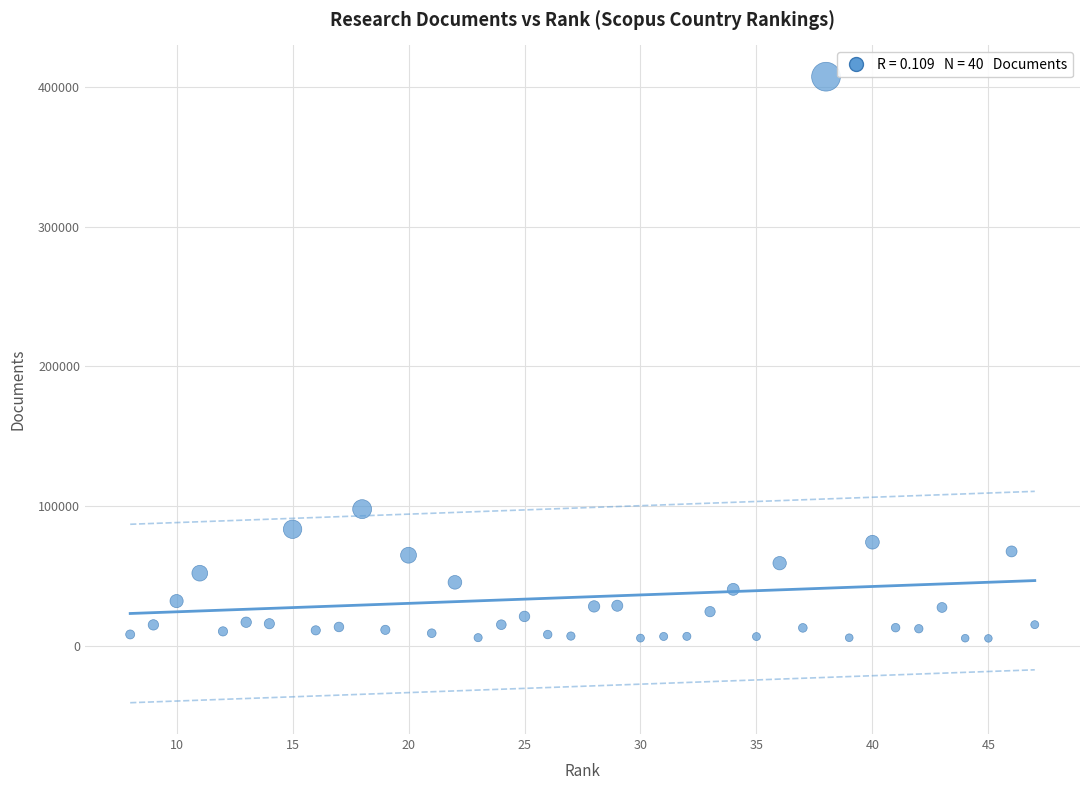

What is the range of Y values (max minus min)?

402091